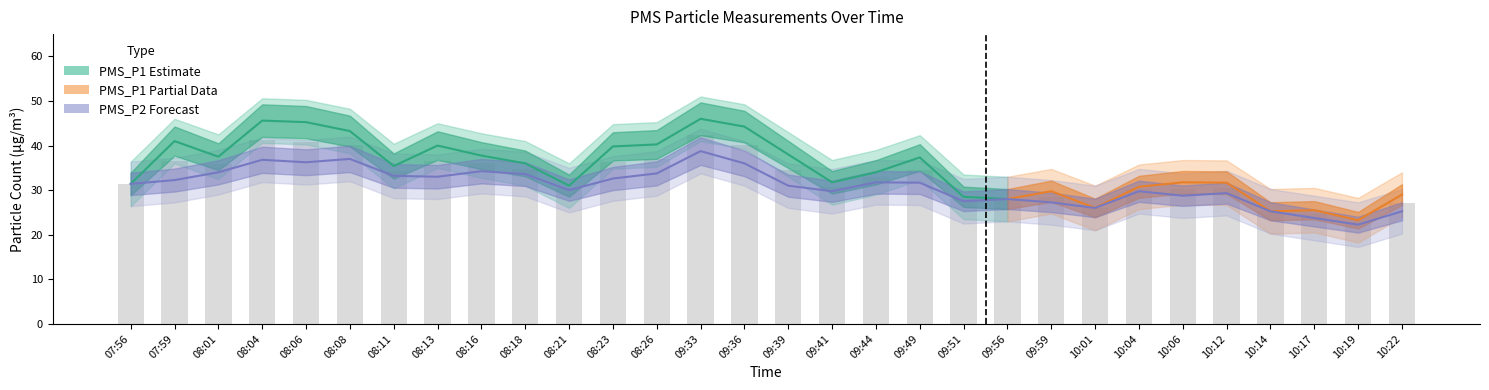

At how many categories does at least one series exceed 33?

15